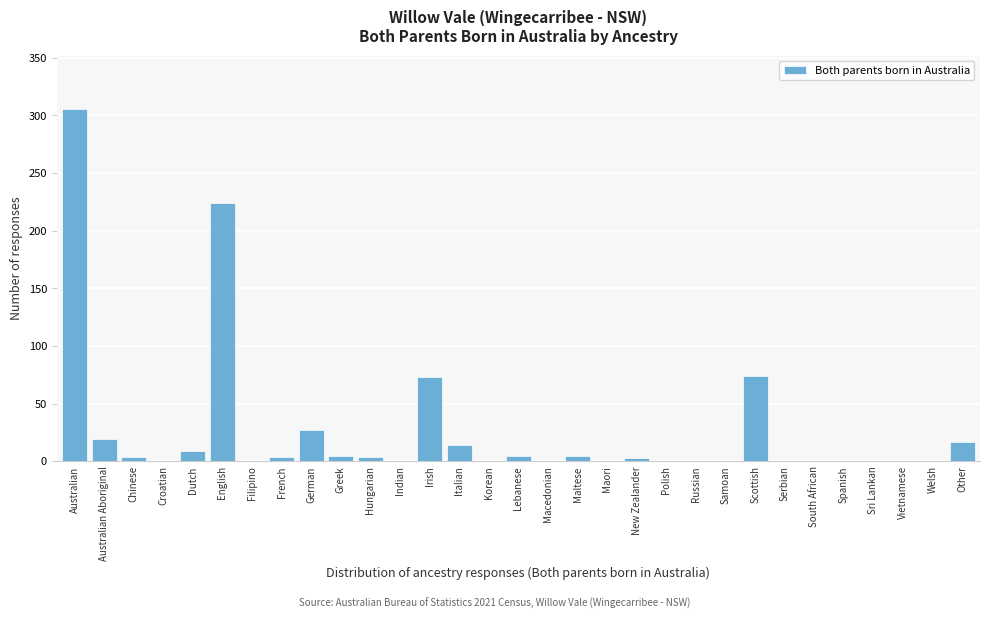

The chart shows a value of 0 at Croatian. True or false?

True